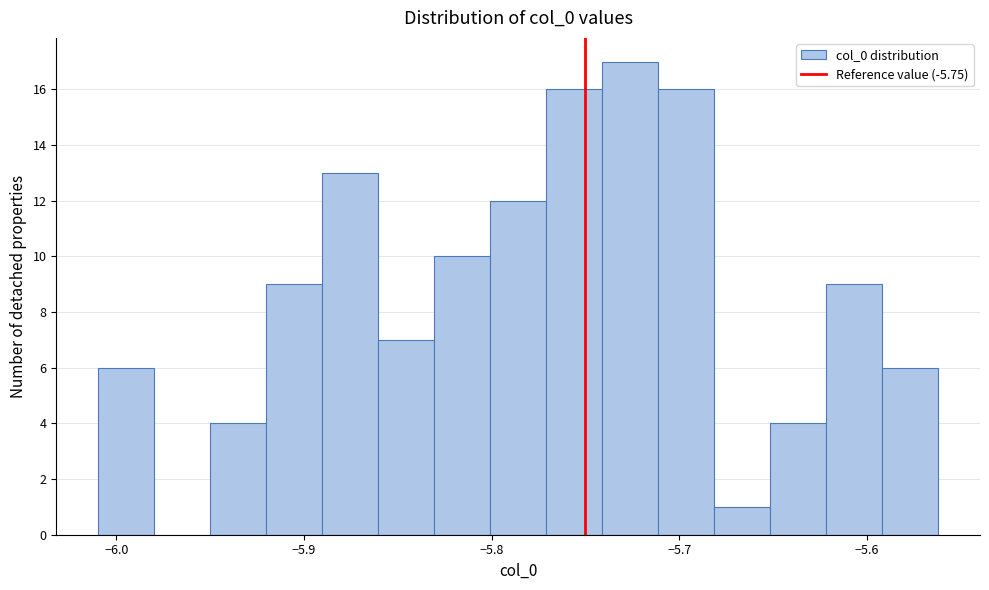

Around what value on the x-axis is the tallest bar? Give the approximate position of its centre, as read against the axis.

-5.73